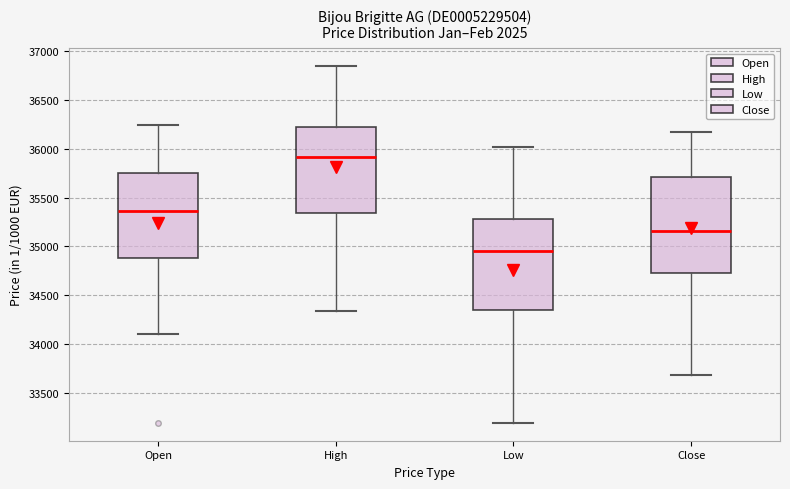

Which box has the lowest median line?

Low